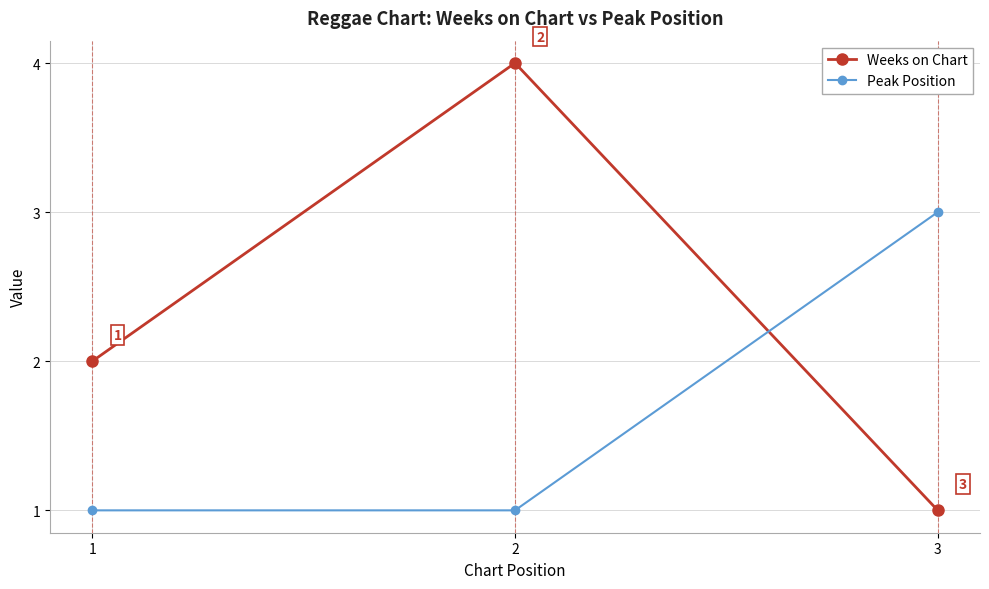

True or false: Peak Position has a value of 1 at 2.

True